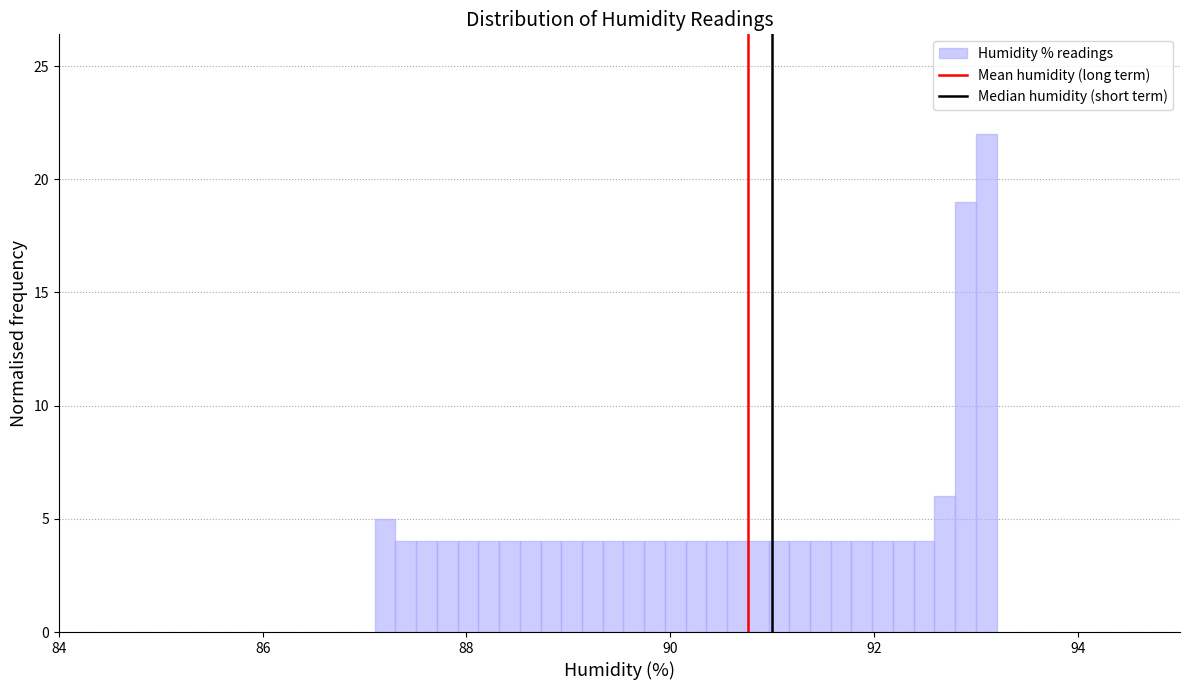

Read against the x-axis, roughly where is the centre of the tallest bar?

93.0